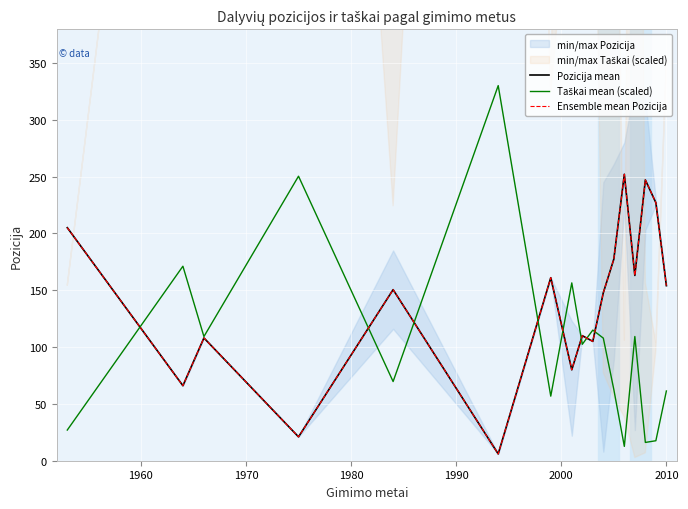

Which series has the largest total across all categories?

Pozicija mean